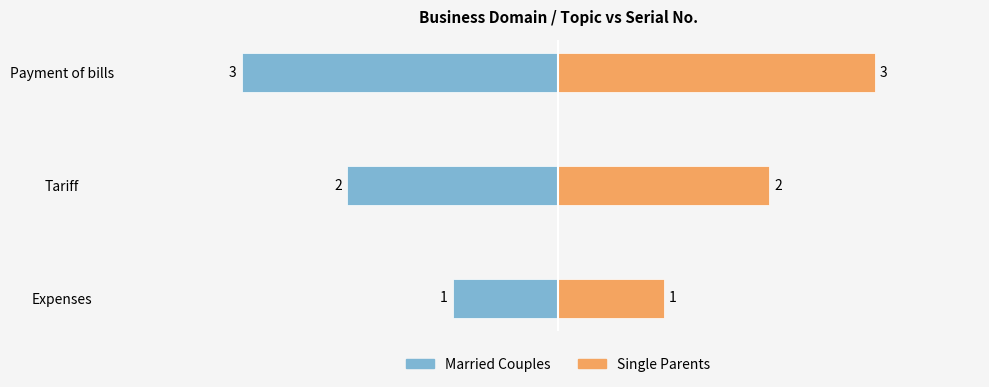

How many groups of bars are there?

3